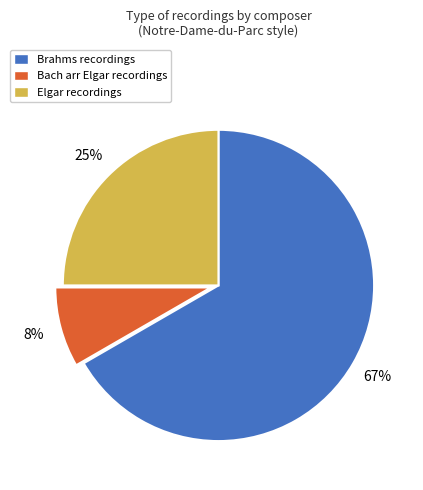

True or false: Bach arr Elgar accounts for 8% of the total.

True